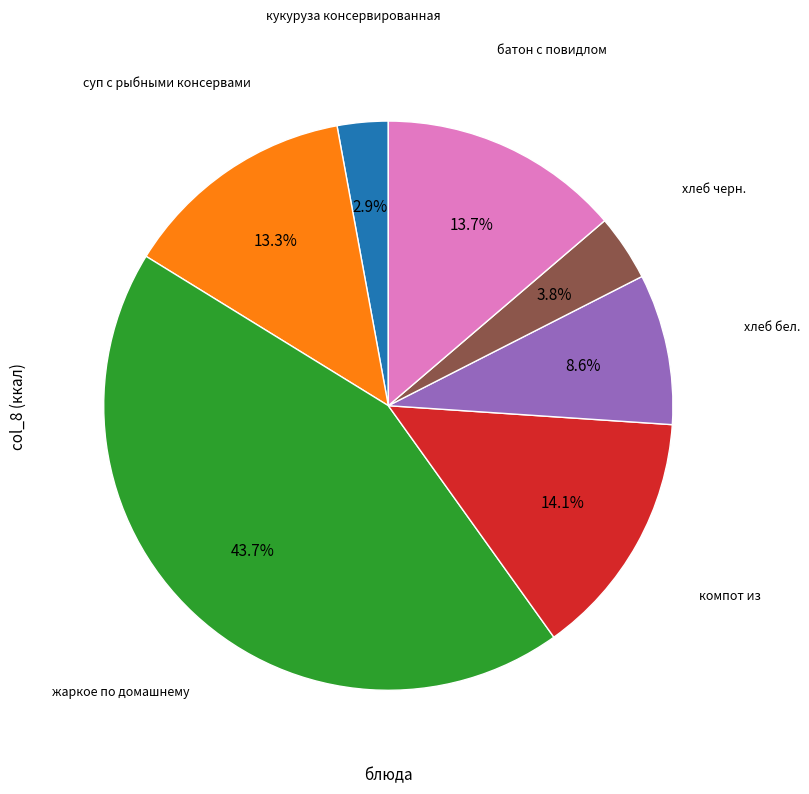

Is there a majority slice in this chart?

No